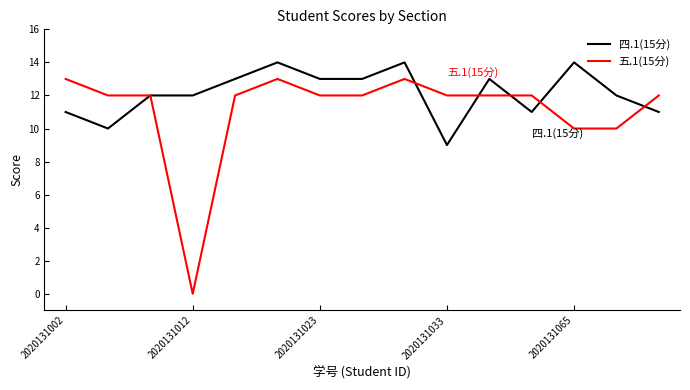

List the series in order of their peak value, lowest first.

五.1(15分), 四.1(15分)